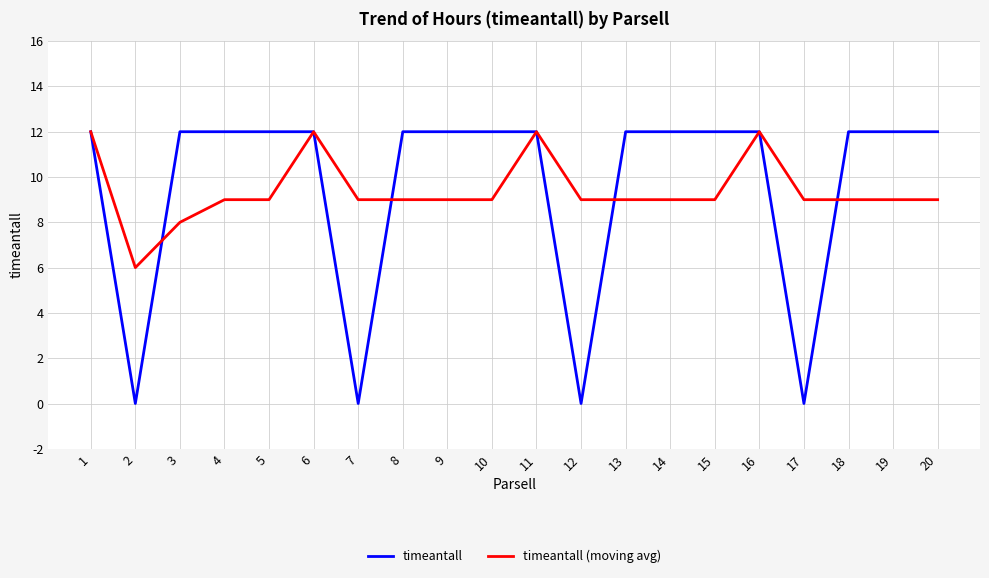

What is the difference between the highest and lowest values at 15?

3